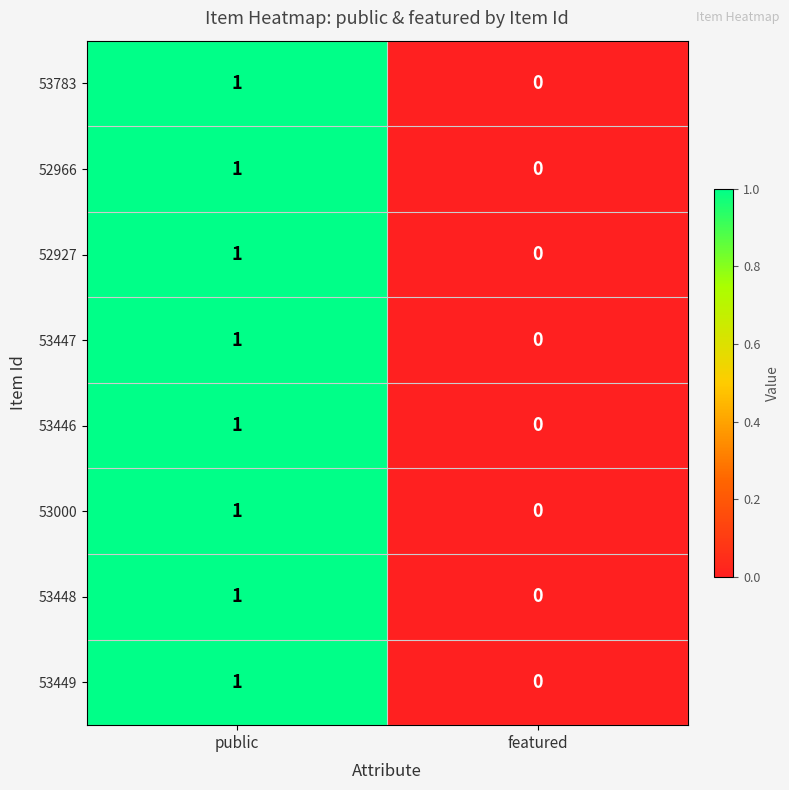

Which label corresponds to the largest value in the chart?

public